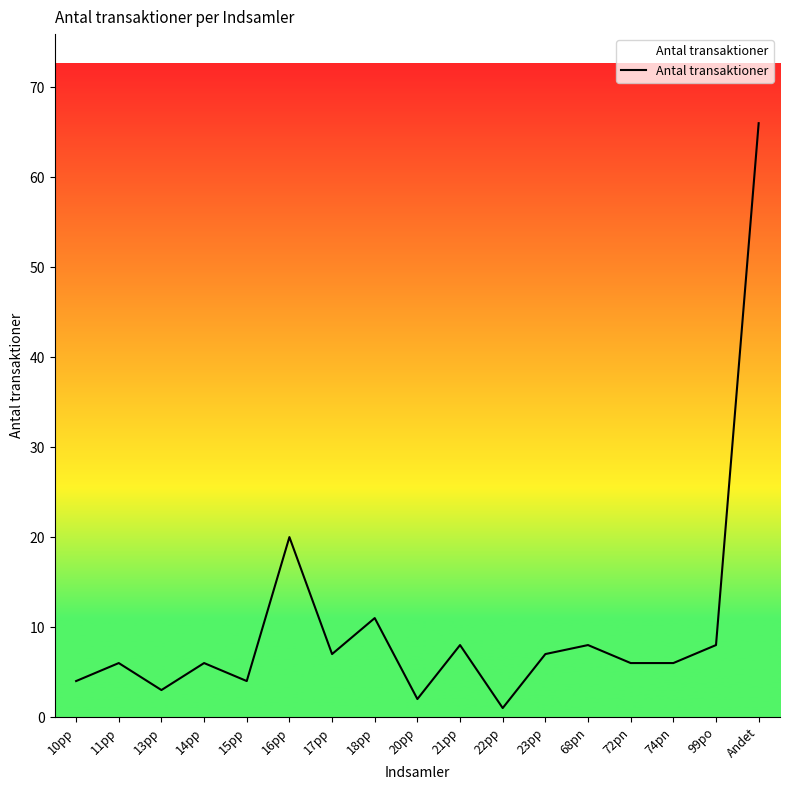

Which category has the lowest value across all series?

22pp